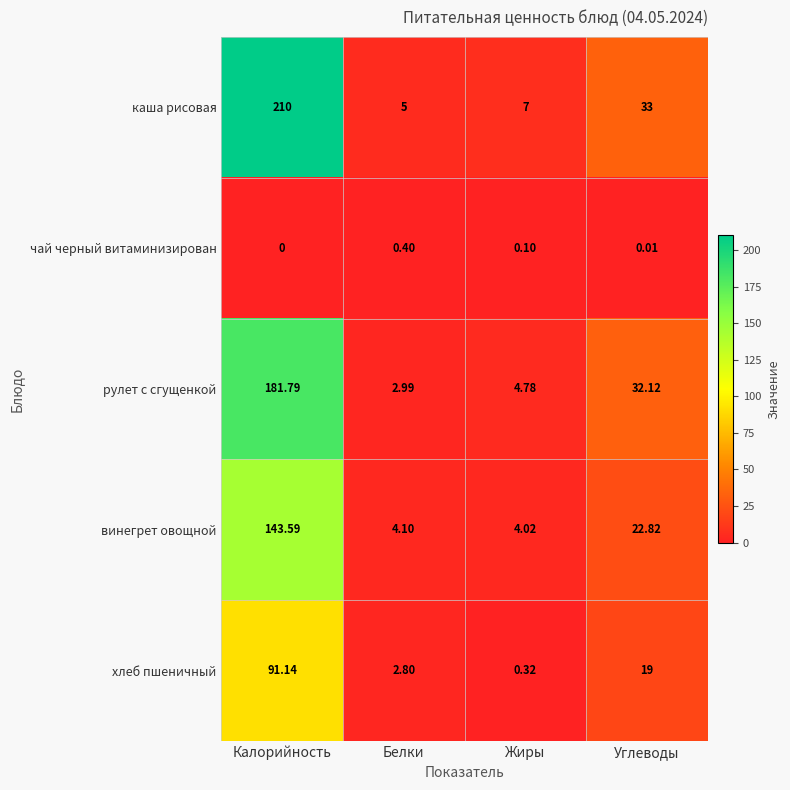

Is the value of каша рисовая at Белки greater than the value of винегрет овощной at Жиры?

Yes